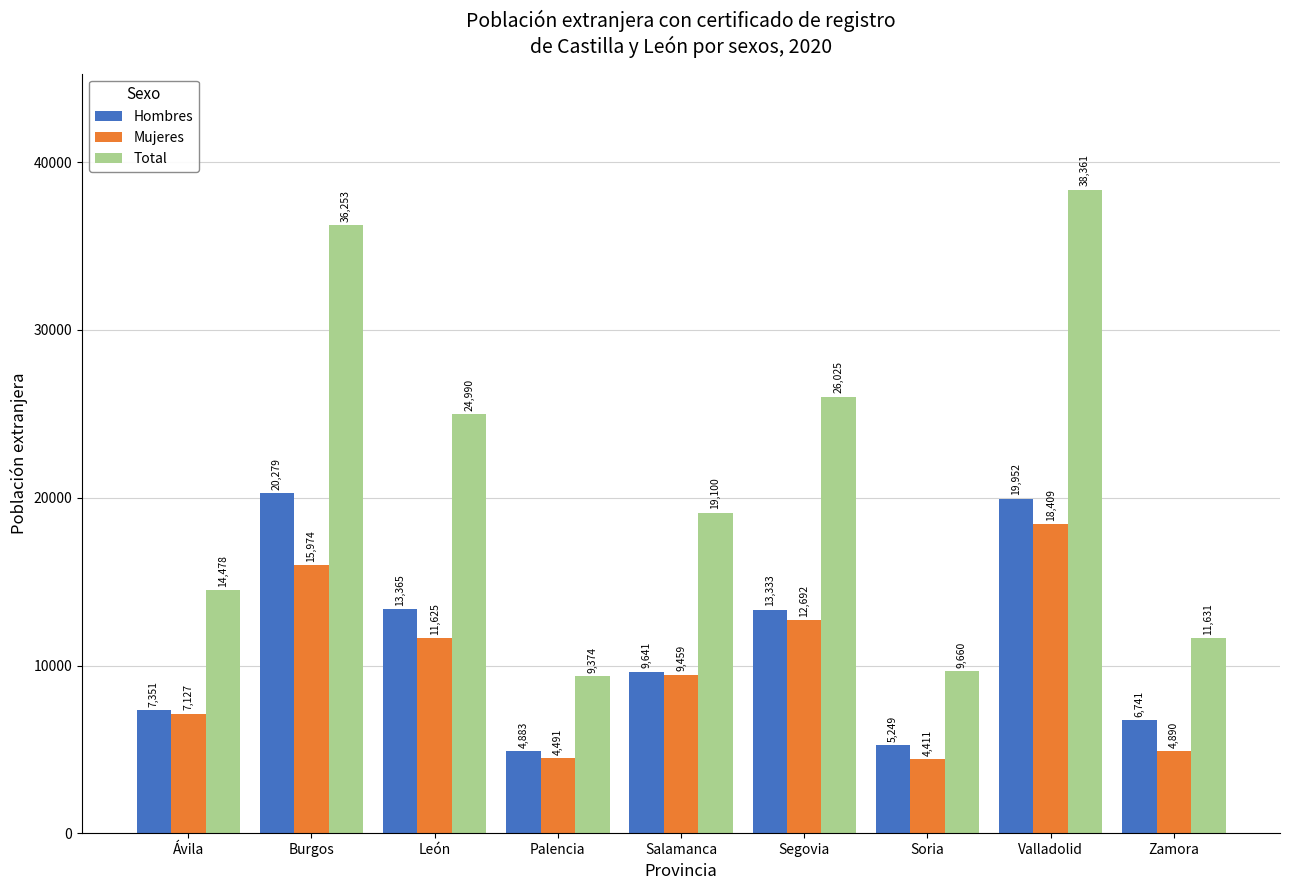

What is the value of the Total bar at the 2nd from the left?

36253